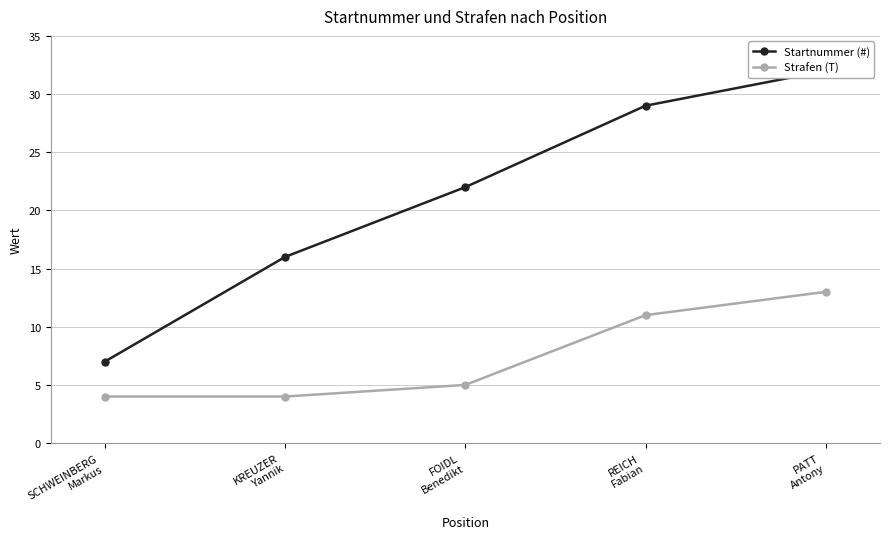

List the labels in order of Strafen (T) value, largest first.

PATT
Antony, REICH
Fabian, FOIDL
Benedikt, SCHWEINBERG
Markus, KREUZER
Yannik